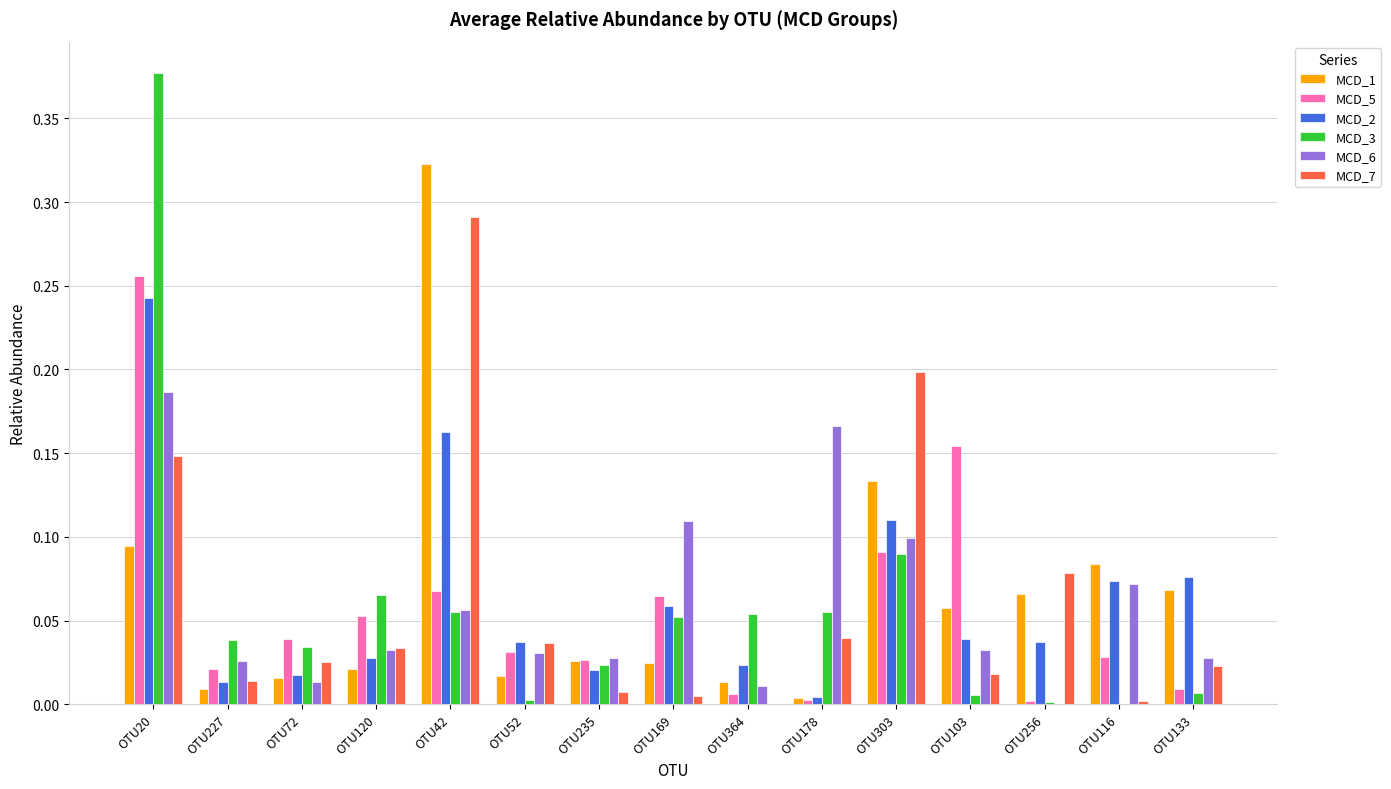

Count the number of data series in this chart.

6